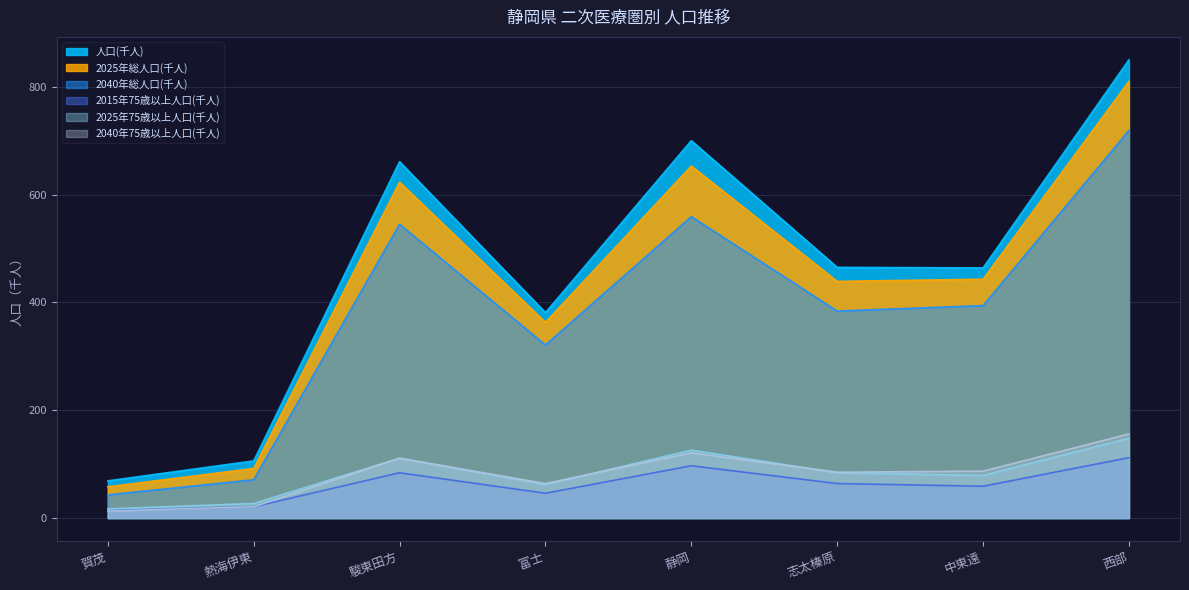

At how many categories does at least one series exceed 362?

6